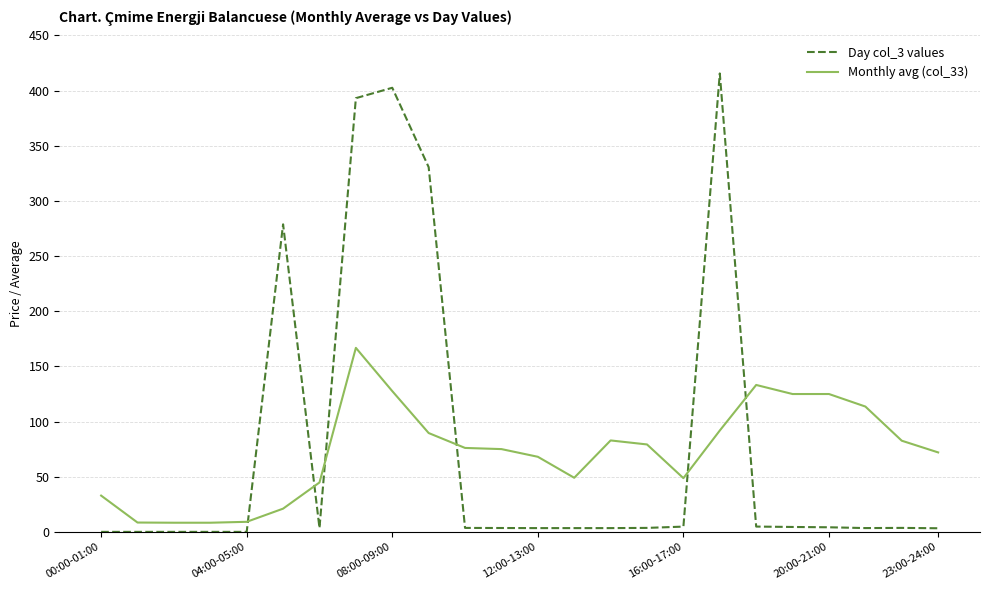

Rank the series by their maximum value, from lowest to highest.

Monthly avg (col_33), Day col_3 values